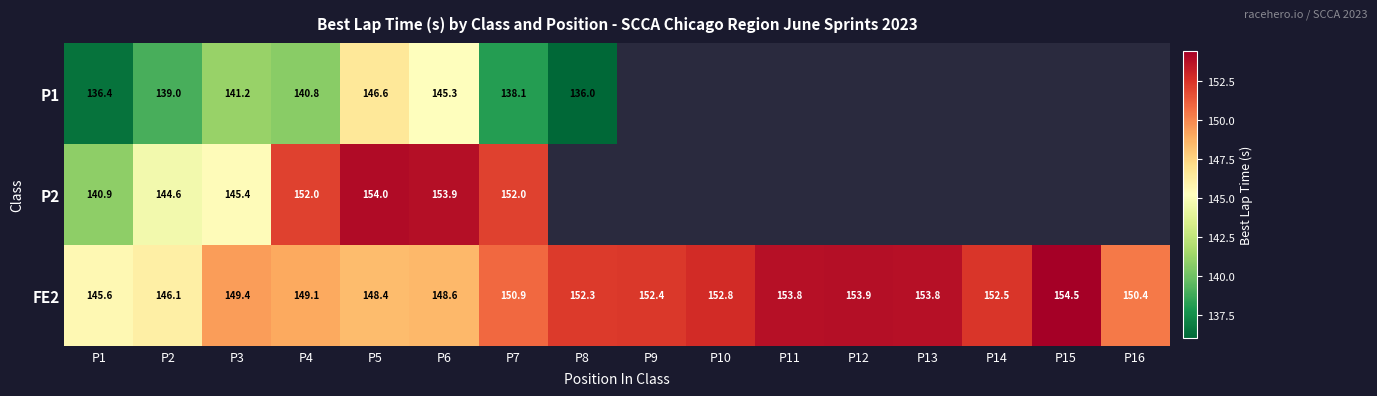

At which category does the chart reach its minimum across all series?

P8